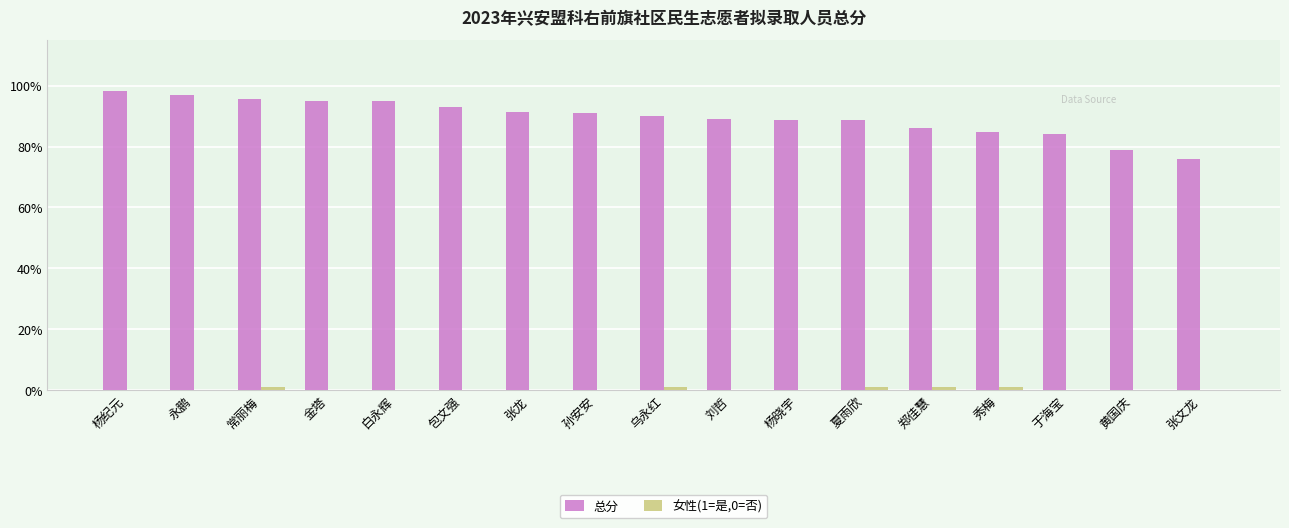

What is the sum of the 总分 values at 永鹏 and 杨晓宇?

185.8